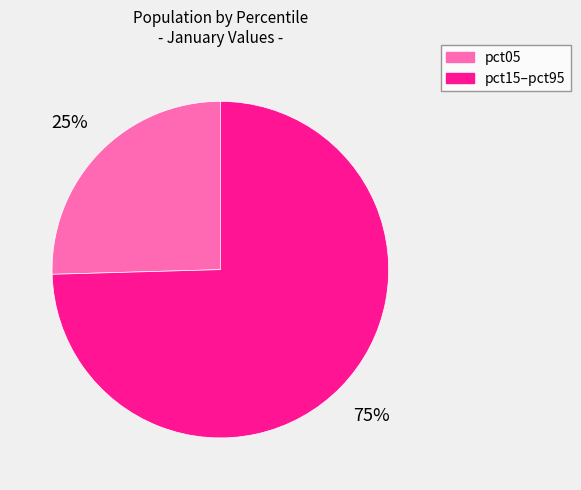

Is there a majority slice in this chart?

Yes